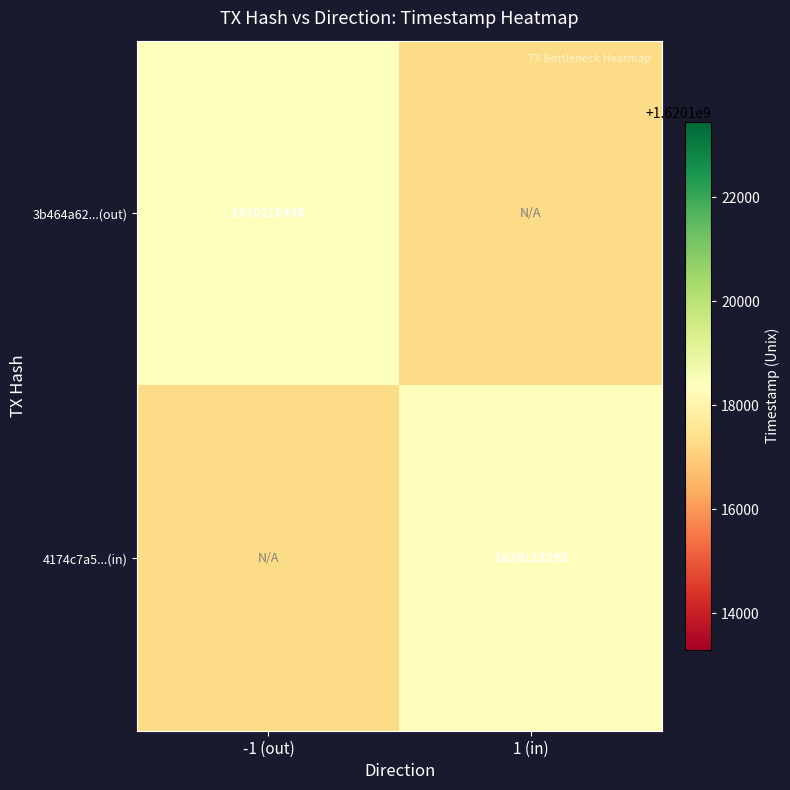

Reading left to right, list all the values displayed in this chart.

3b464a62d585f1fd34733b21c497d9f765edcee: -1	1620118448
4174c7a54c55b72266c5e8e7fe7cbd7406b7c2a: 1	1620118298